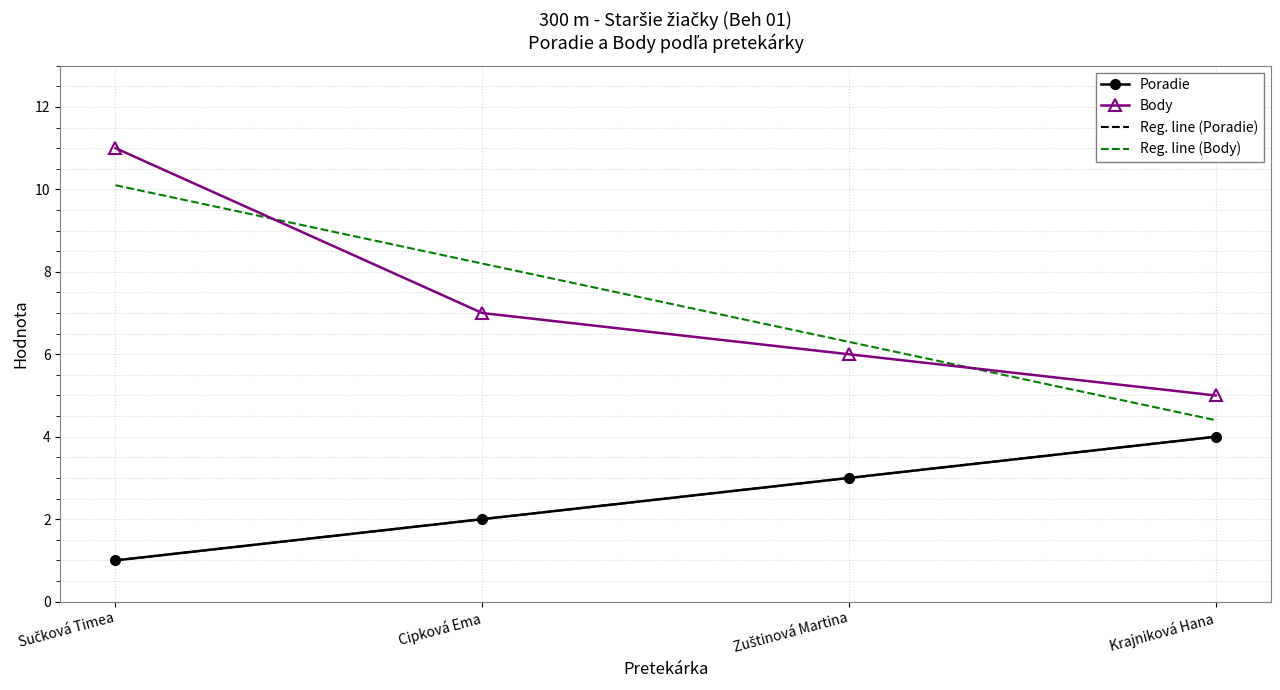

What is the sum of all Poradie values?

10.0